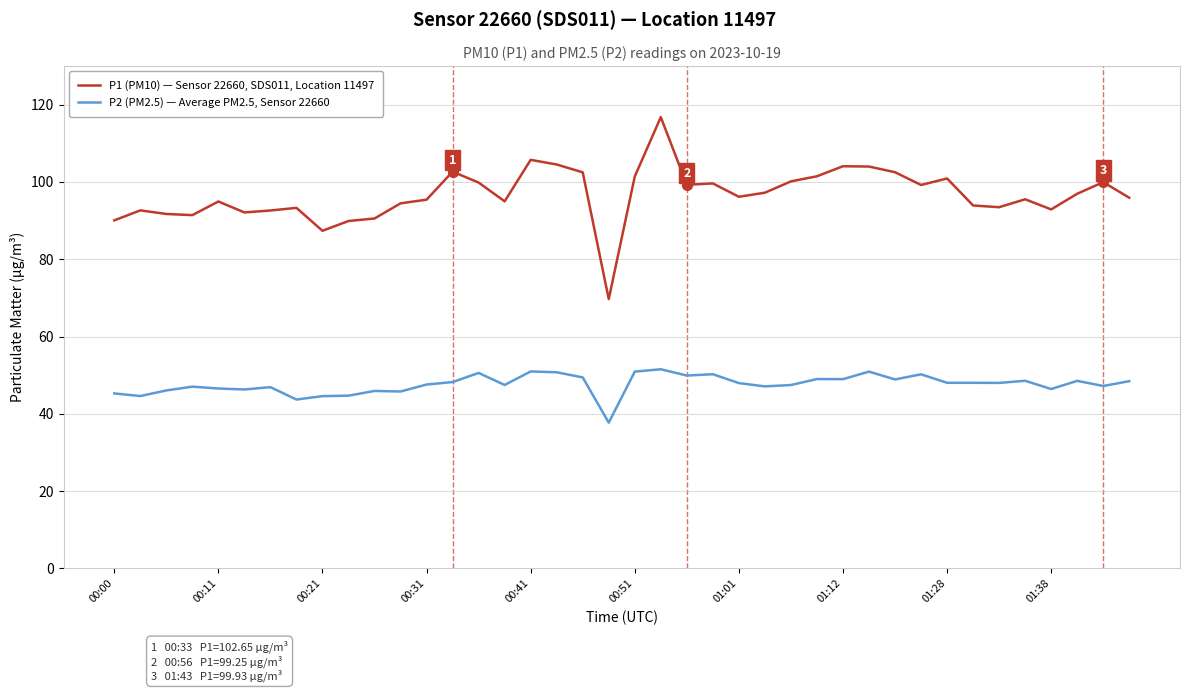

True or false: P2 (PM2.5) — Average PM2.5, Sensor 22660 and P1 (PM10) — Sensor 22660, SDS011, Location 11497 intersect in this chart.

False